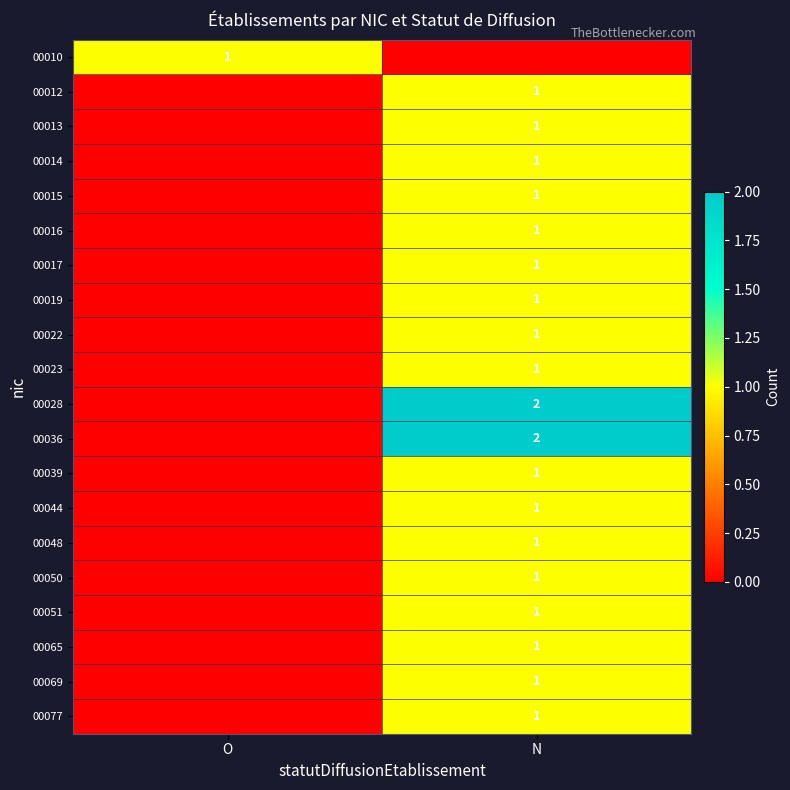

True or false: 00019 has a value of 0 at N.

False